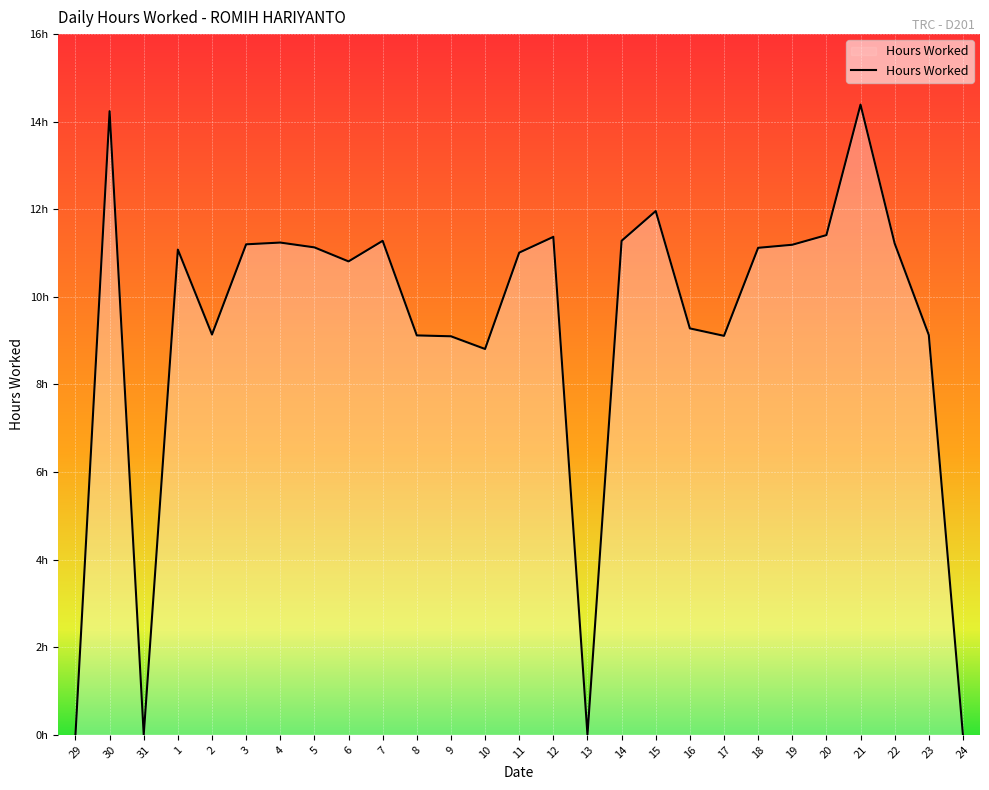

Is this an area chart (filled region under the line)?

Yes